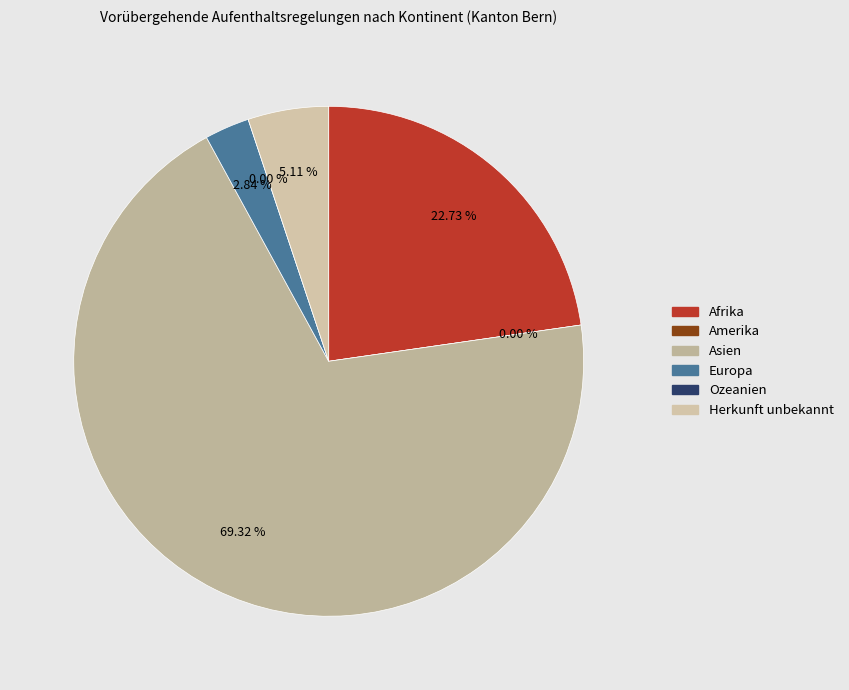

To the nearest percent, what percentage of the pie is Afrika?

23%